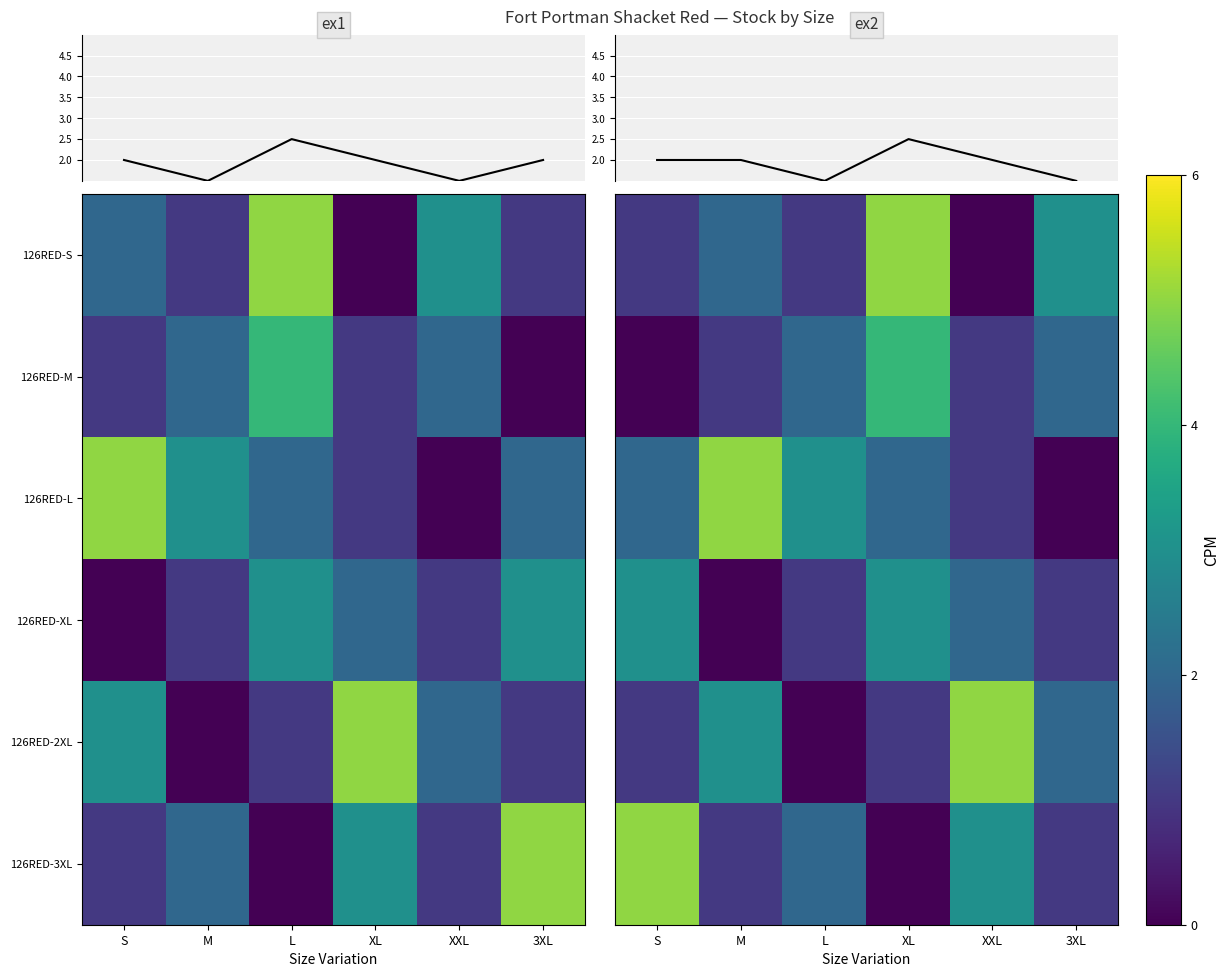

True or false: Stock mean 2 has a value of 2.5 at 3XL.

False